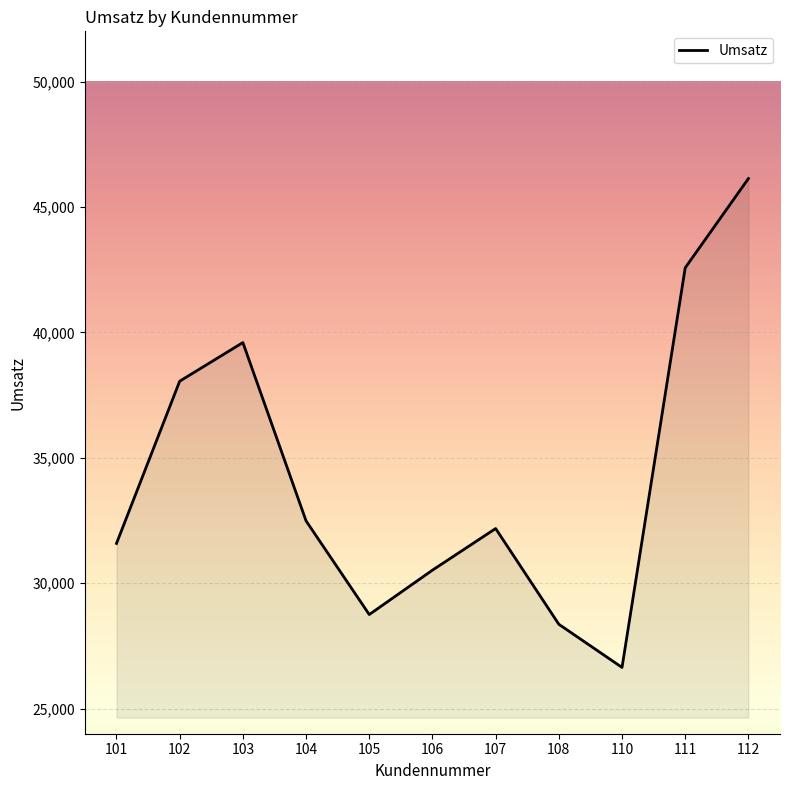

How many interior local valleys (lower than both neighbors) does the data have?

2